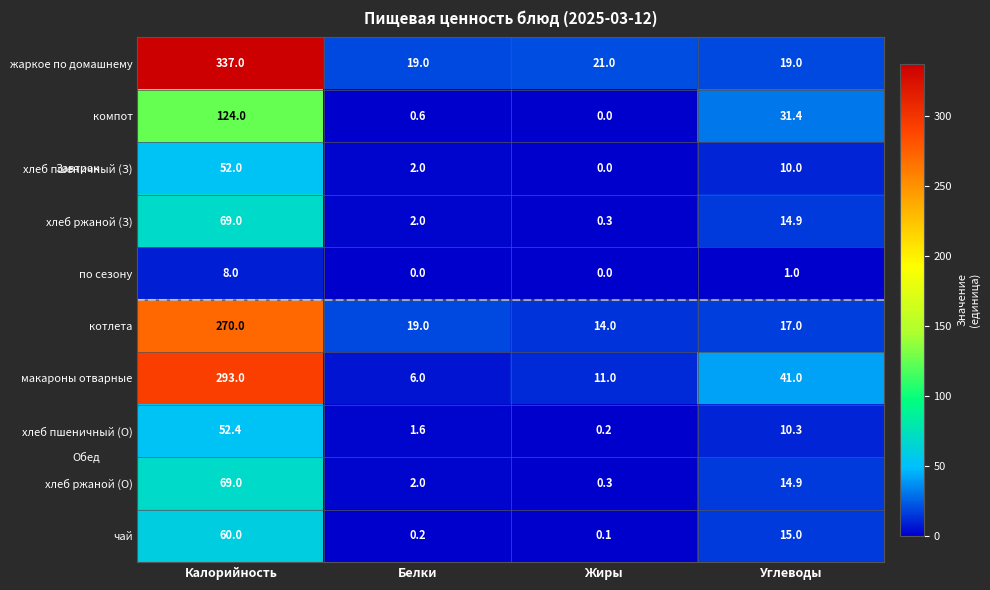

What is the highest value of the компот series?

124.0